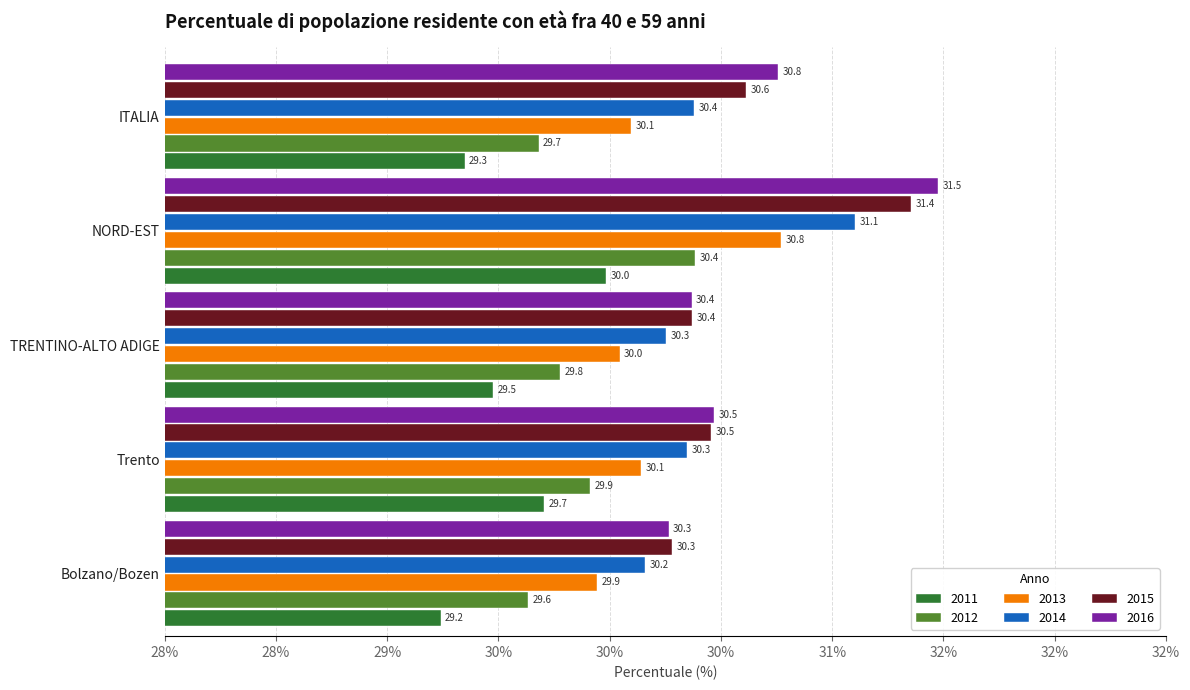

What are all the series names shown in the legend?

2011, 2012, 2013, 2014, 2015, 2016